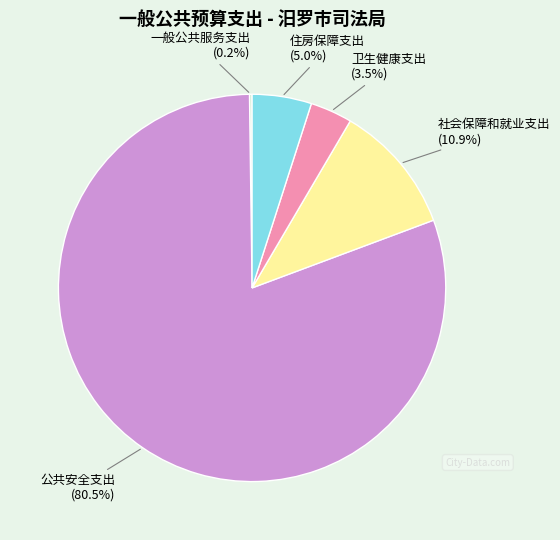

Is there a majority slice in this chart?

Yes